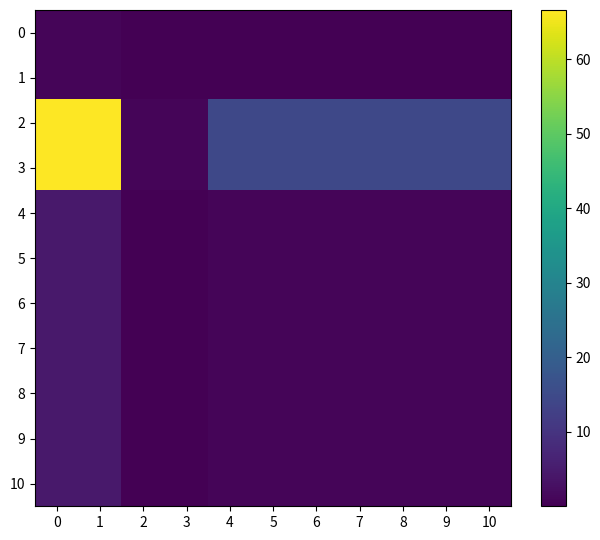

At how many categories does at least one series exceed 19?

2